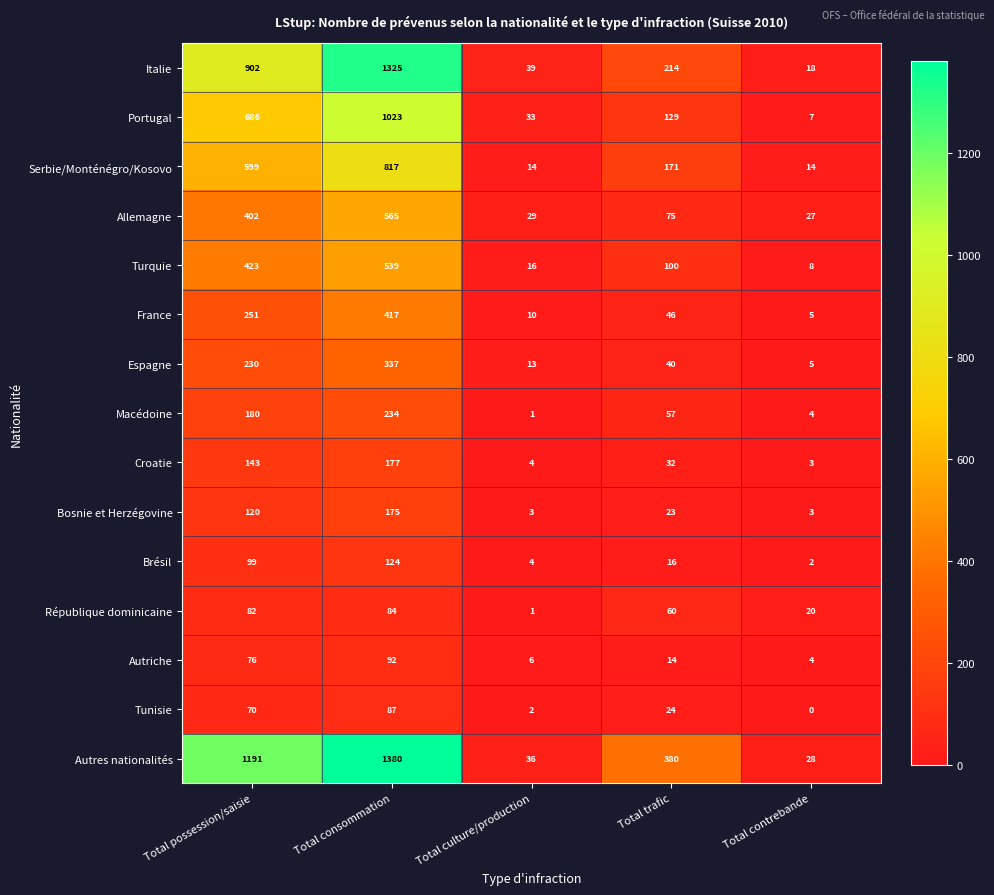

Which series changed the most between Total possession/saisie and Total trafic?

Autres nationalités